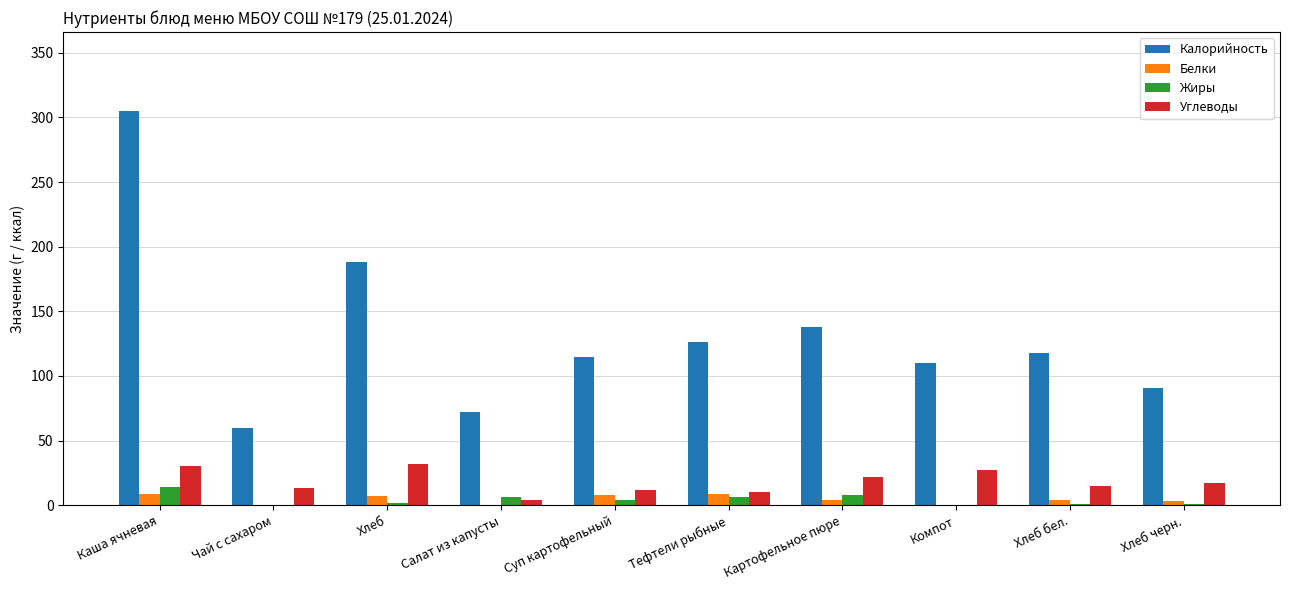

What is the sum of all Углеводы values?

181.9